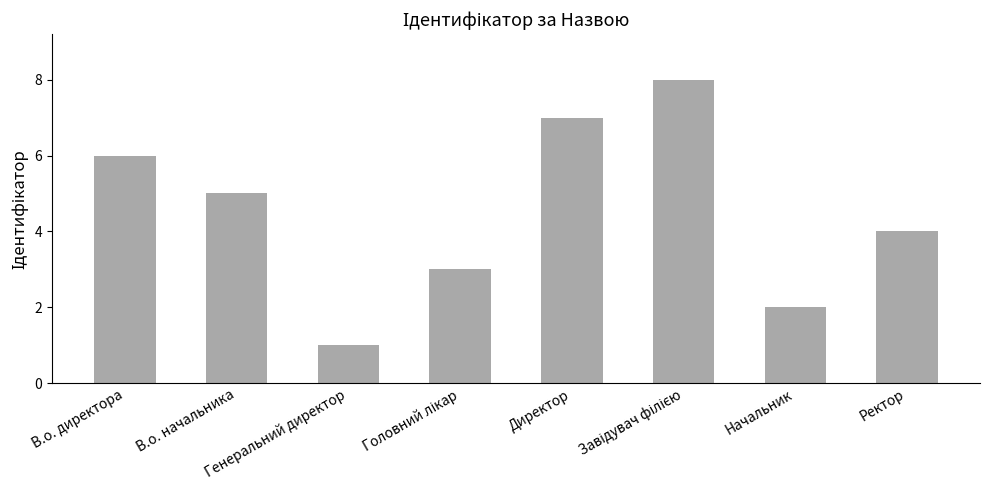

Between Директор and Начальник, which is larger?

Директор